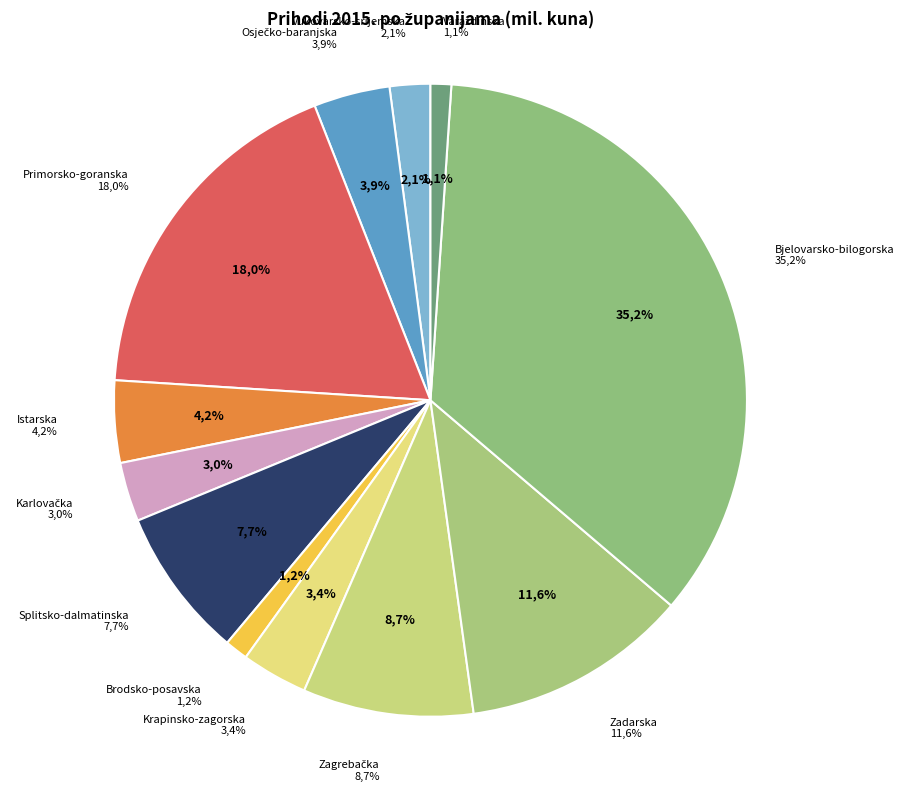

Is there any slice that represents more than half of the pie?

No